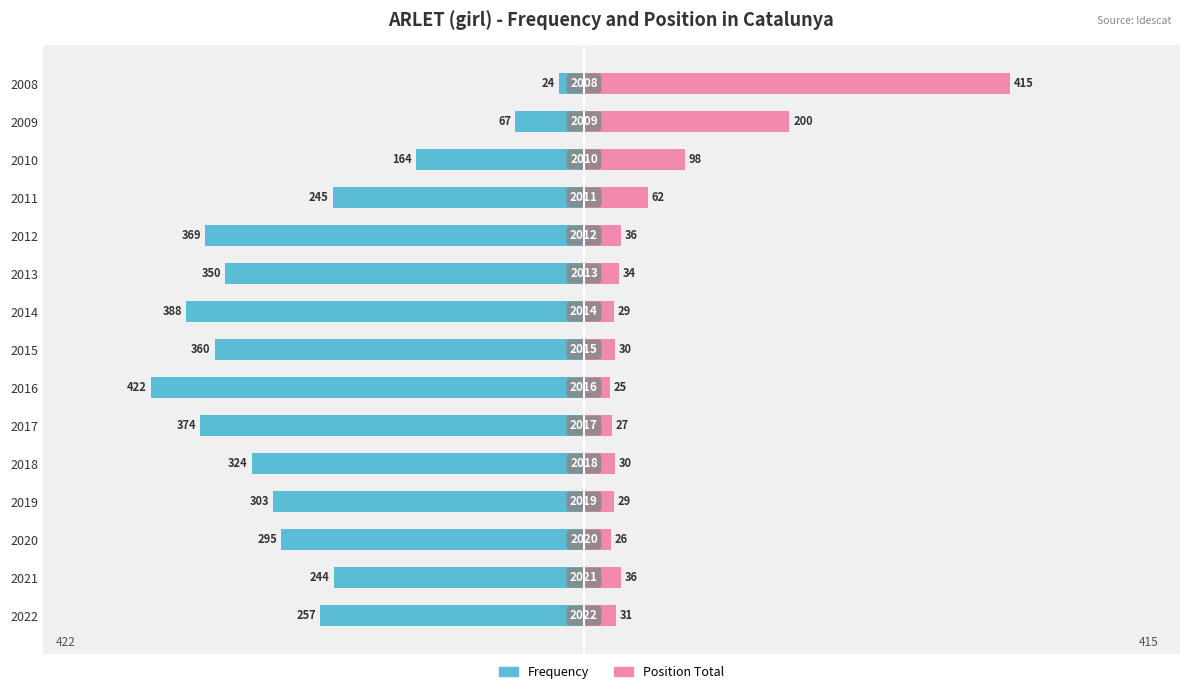

Reading right to left, extract all data points from this chart.

Frequency: -24	-67	-164	-245	-369	-350	-388	-360	-422	-374	-324	-303	-295	-244	-257
Position Total: 415	200	98	62	36	34	29	30	25	27	30	29	26	36	31